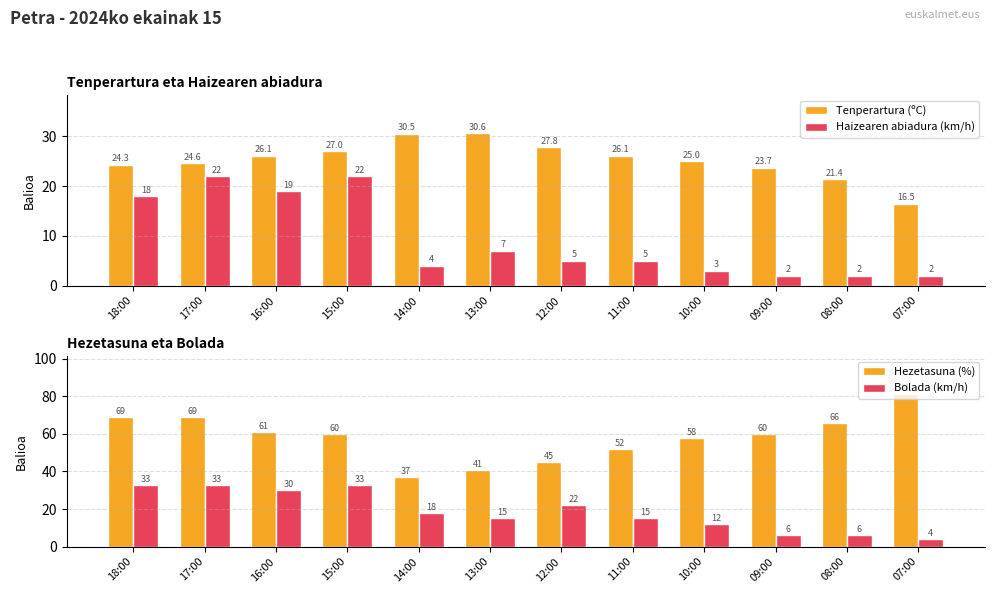

Between 17:00 and 12:00, which series saw the biggest shift?

Hezetasuna (%)